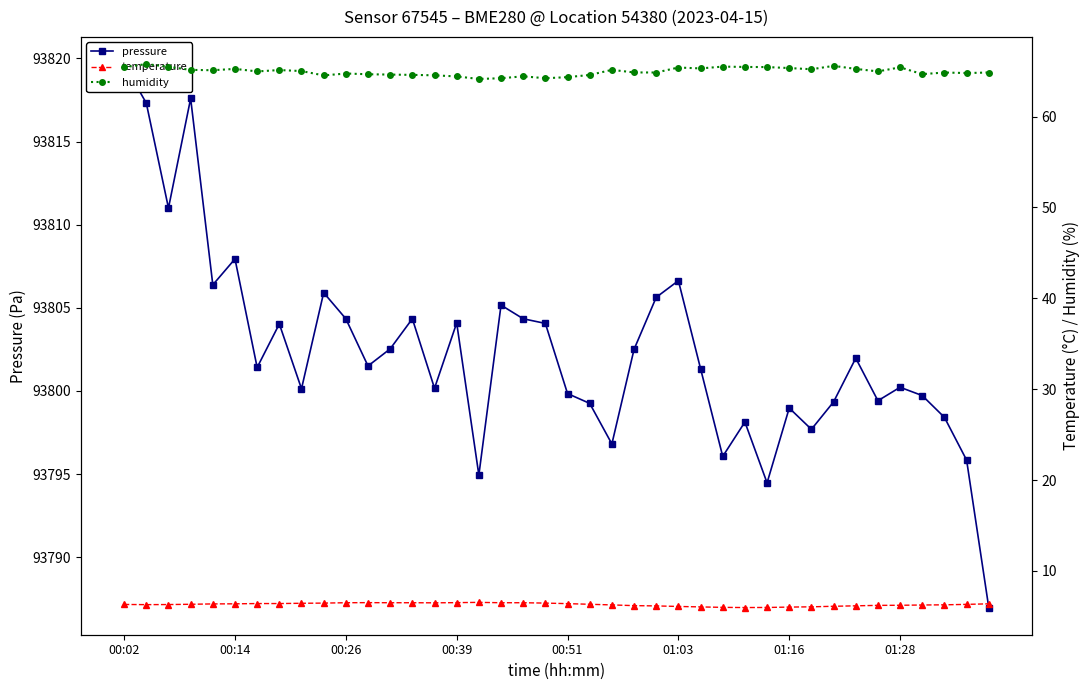

What is the greatest value displayed?

93819.7